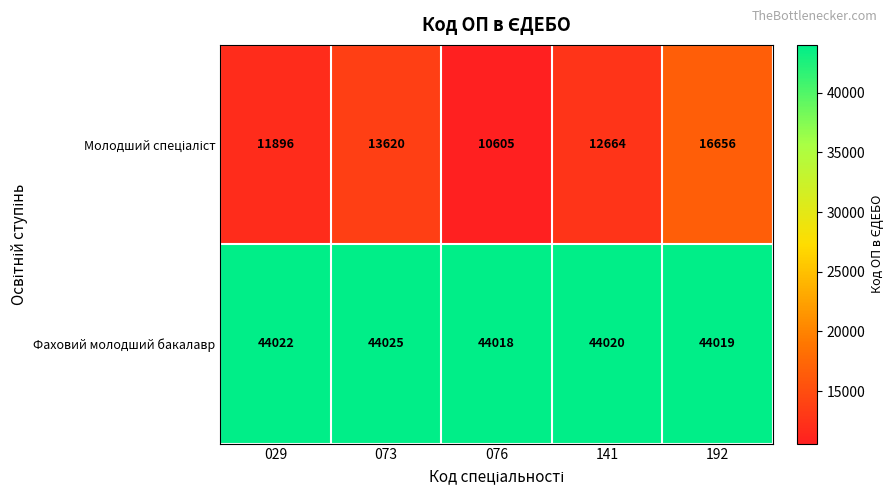

At how many categories does at least one series exceed 27036?

5